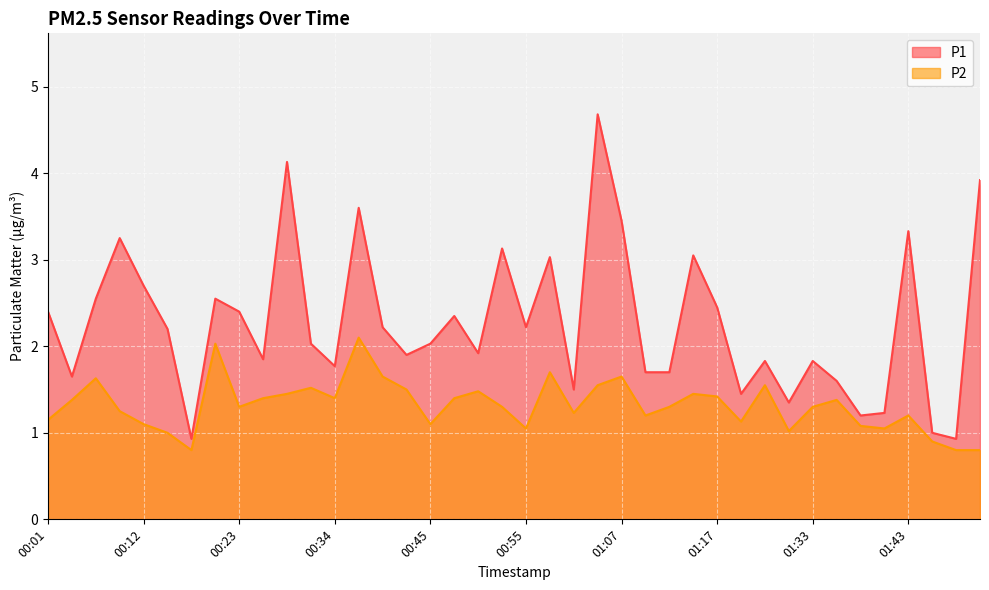

The value of P2 at 00:55 is 1.1. True or false?

True